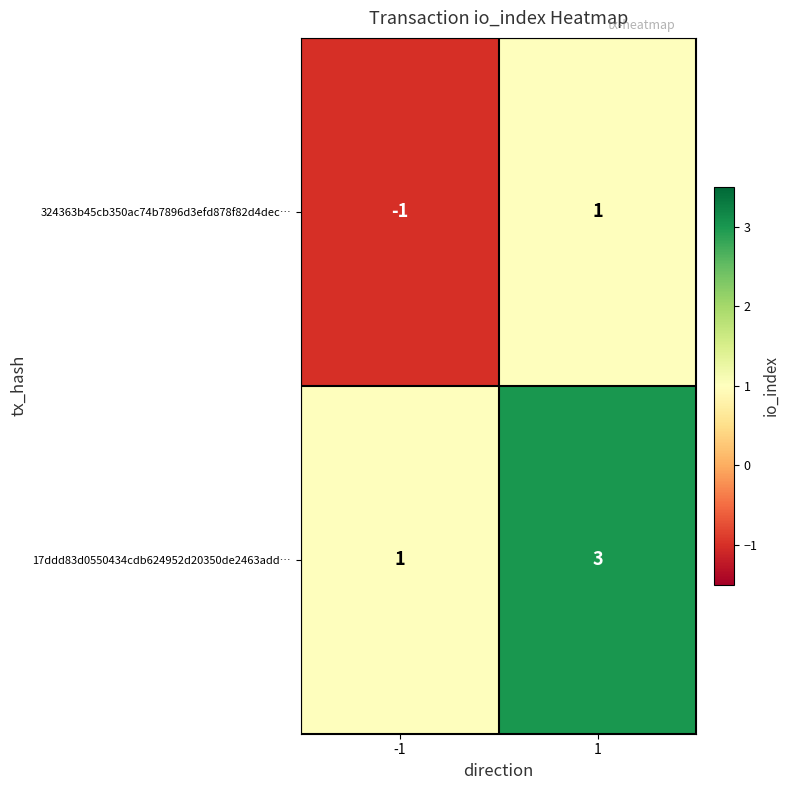

Read the 17ddd83d0550434cdb624952d20350de2463add… value at 1.

3